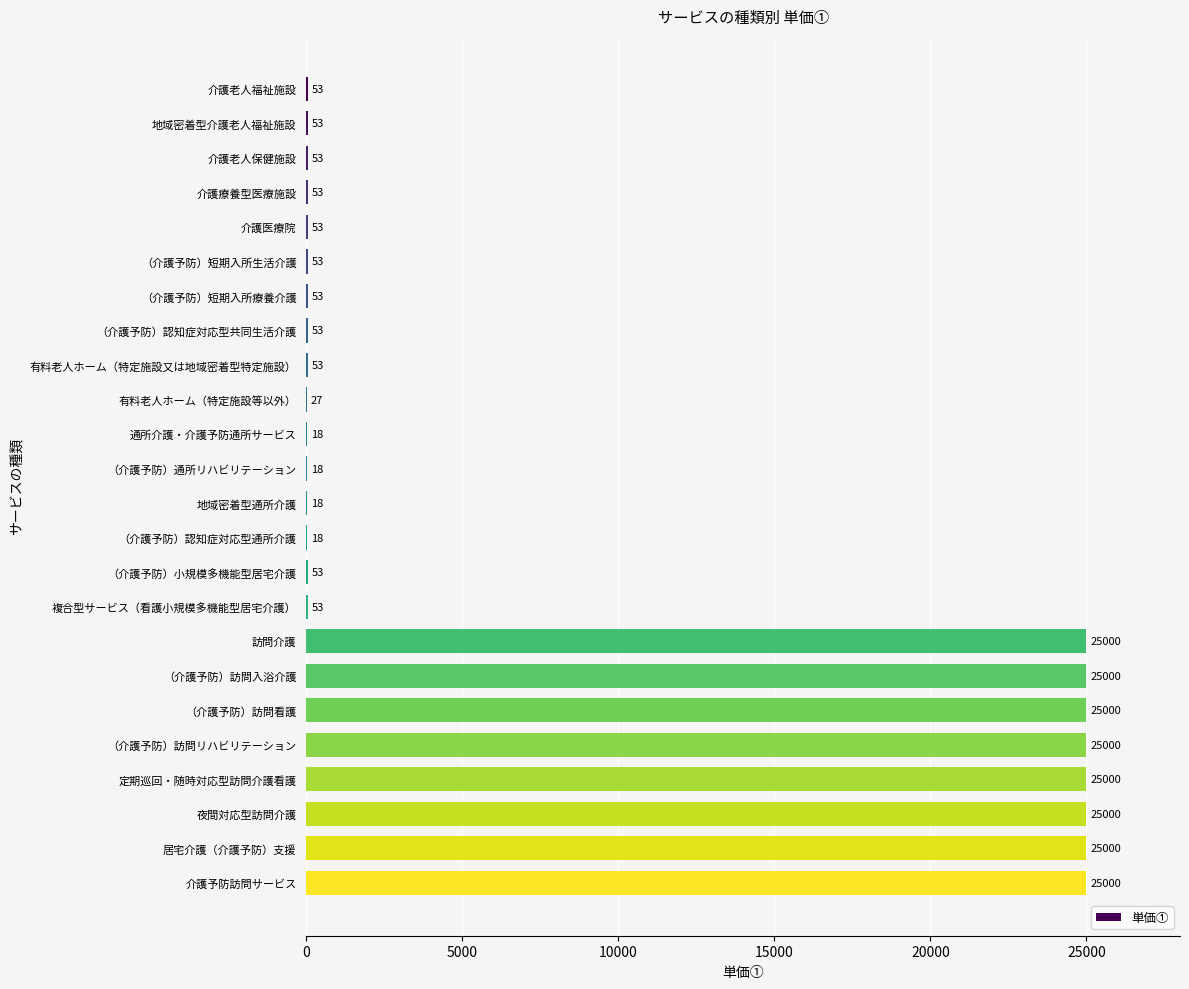

What is the approximate value at 通所介護・介護予防通所サービス, to the nearest 10?

20